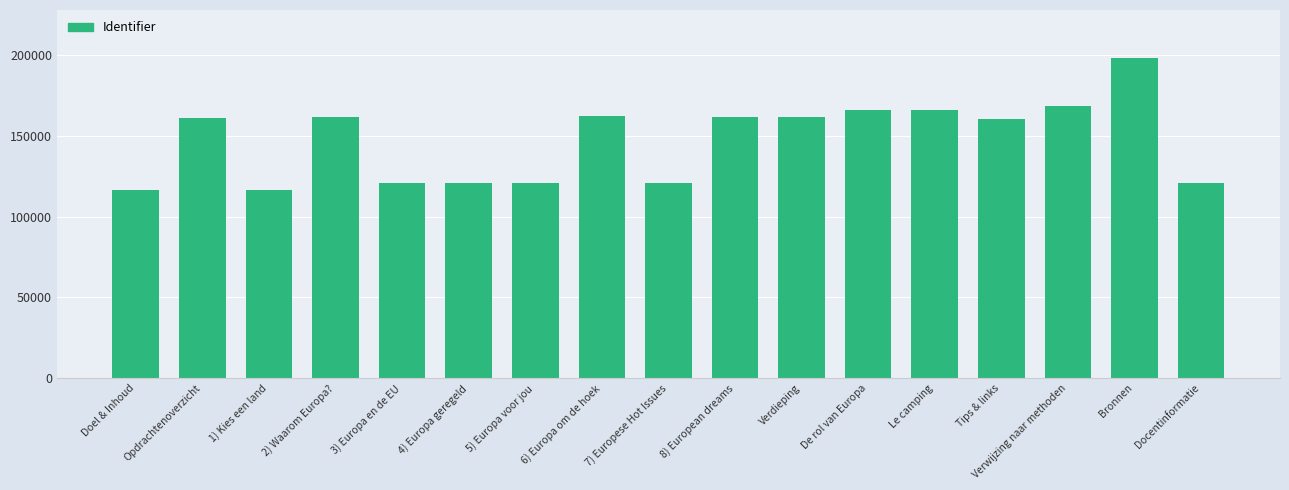

What is the label of the 17th bar from the left?

Docentinformatie